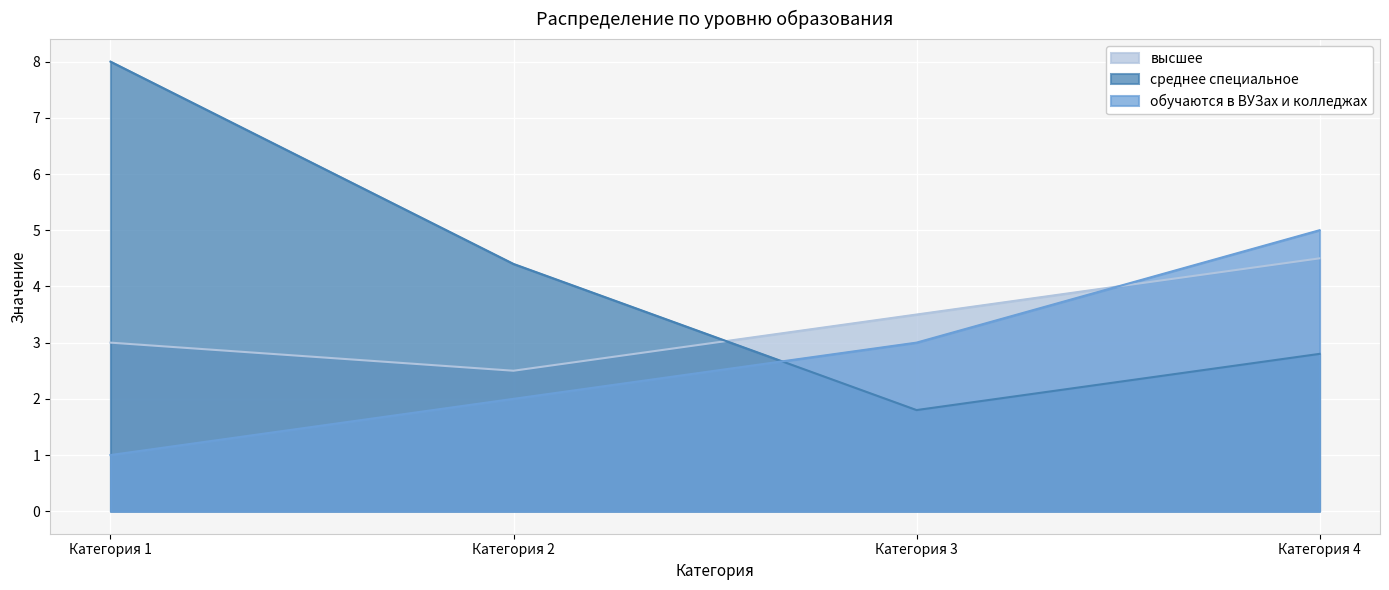

Reading left to right, list all the values displayed in this chart.

высшее: Категория 1=3.0	Категория 2=2.5	Категория 3=3.5	Категория 4=4.5
среднее специальное: Категория 1=8.0	Категория 2=4.4	Категория 3=1.8	Категория 4=2.8
обучаются в ВУЗах и колледжах: Категория 1=1.0	Категория 2=2.0	Категория 3=3.0	Категория 4=5.0